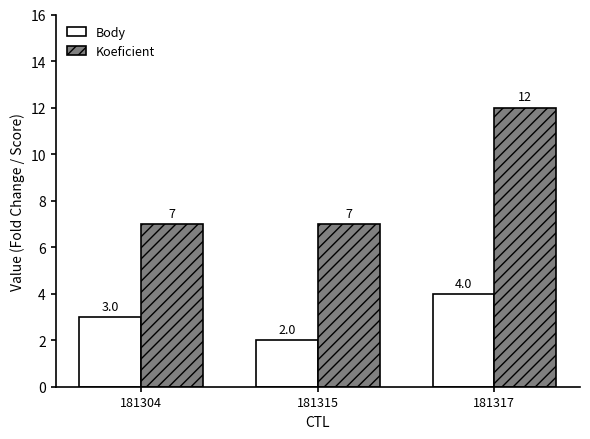

List the series in order of their overall mean, highest first.

Koeficient, Body